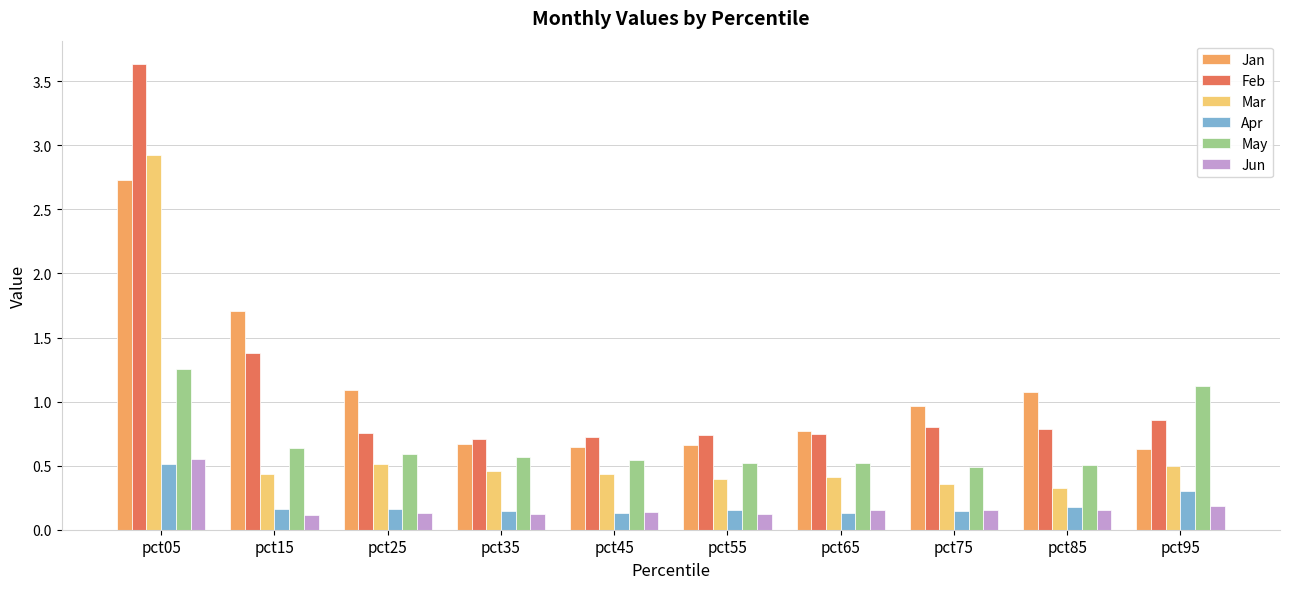

What are all the series names shown in the legend?

Jan, Feb, Mar, Apr, May, Jun